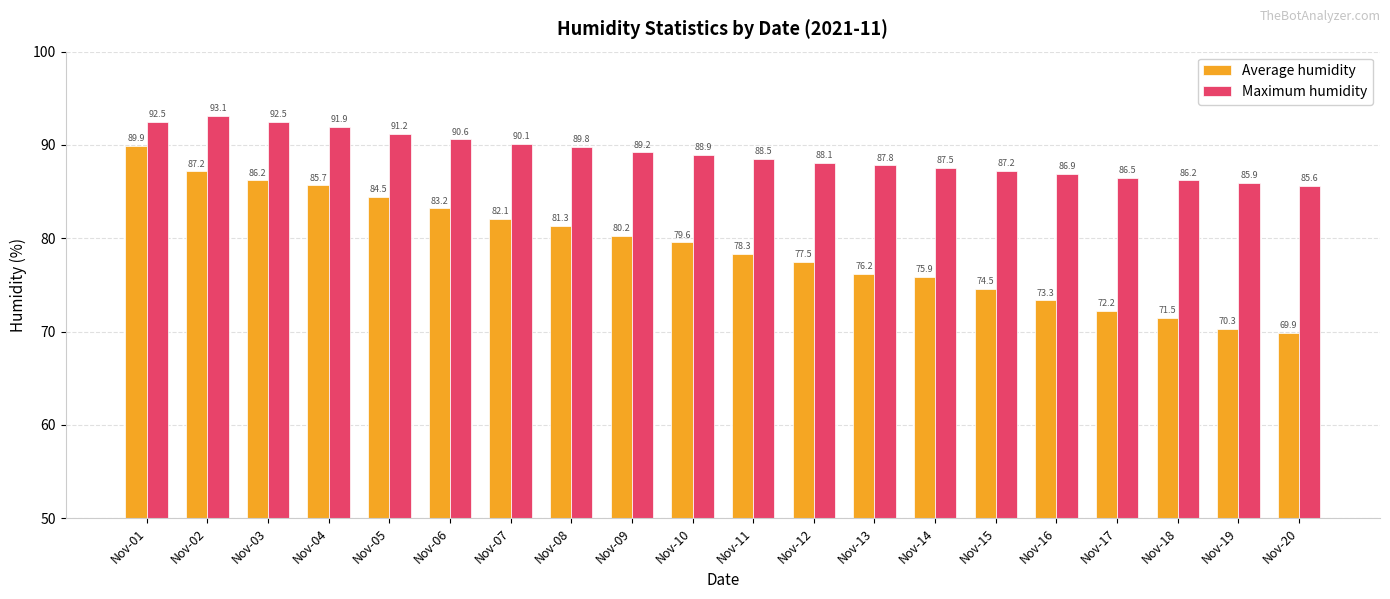

Which series has the largest range (max minus min)?

Average humidity